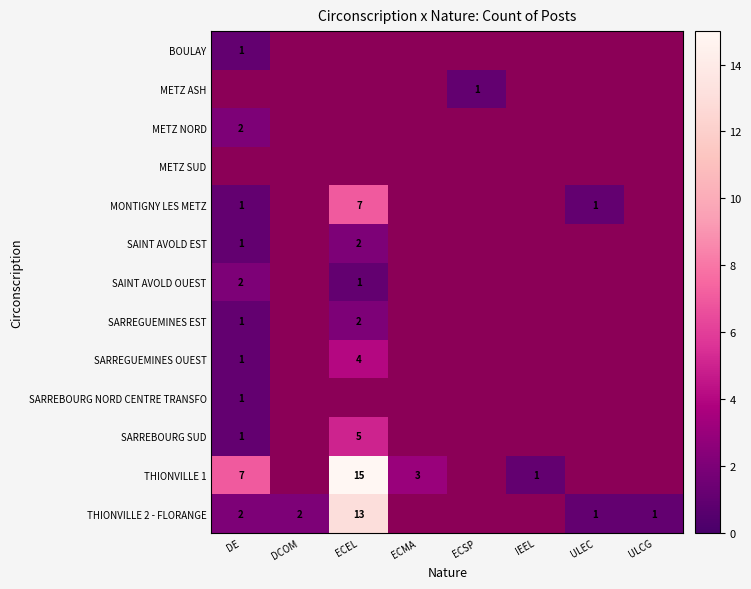

The value of SARREGUEMINES EST at ECEL is 1. True or false?

False